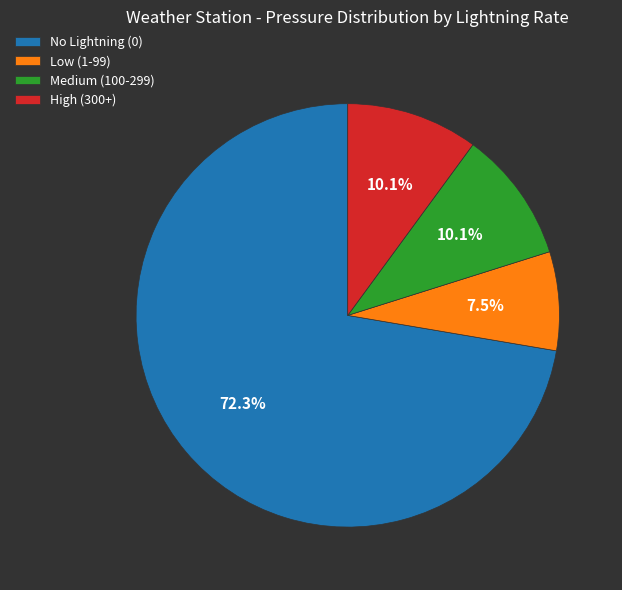

Does any single category account for the majority?

Yes